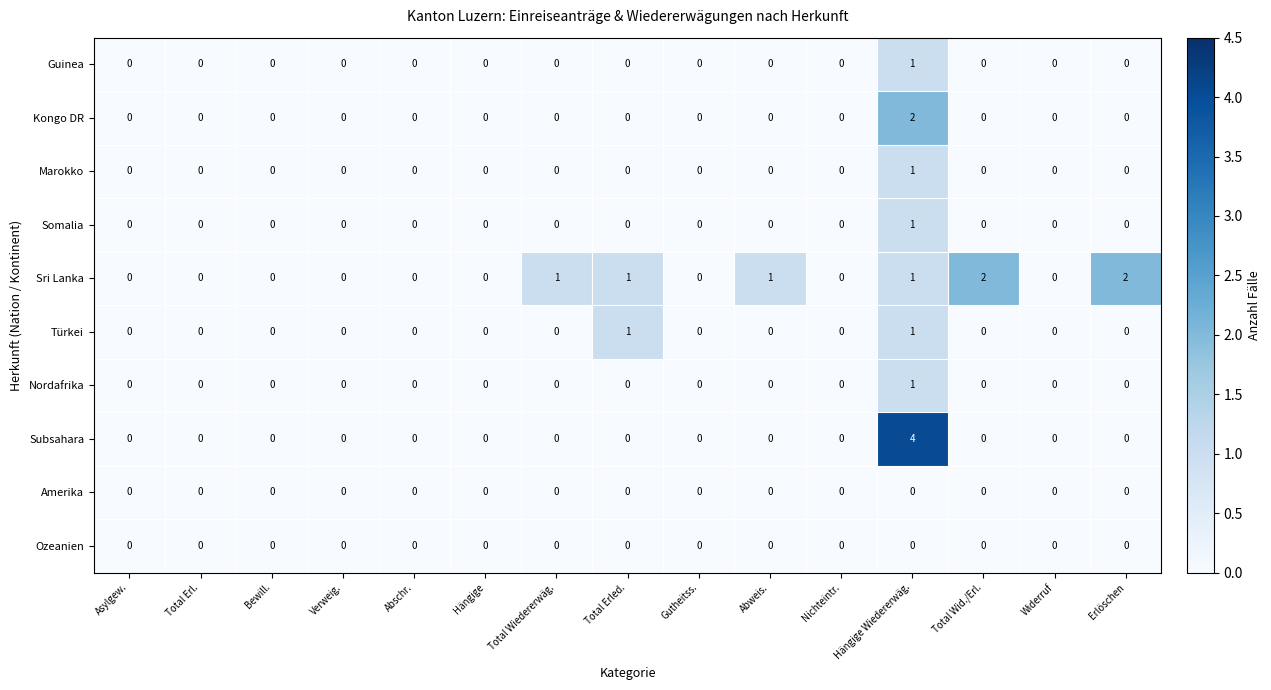

True or false: Marokko has a value of -1 at Total Wid./Erl..

False